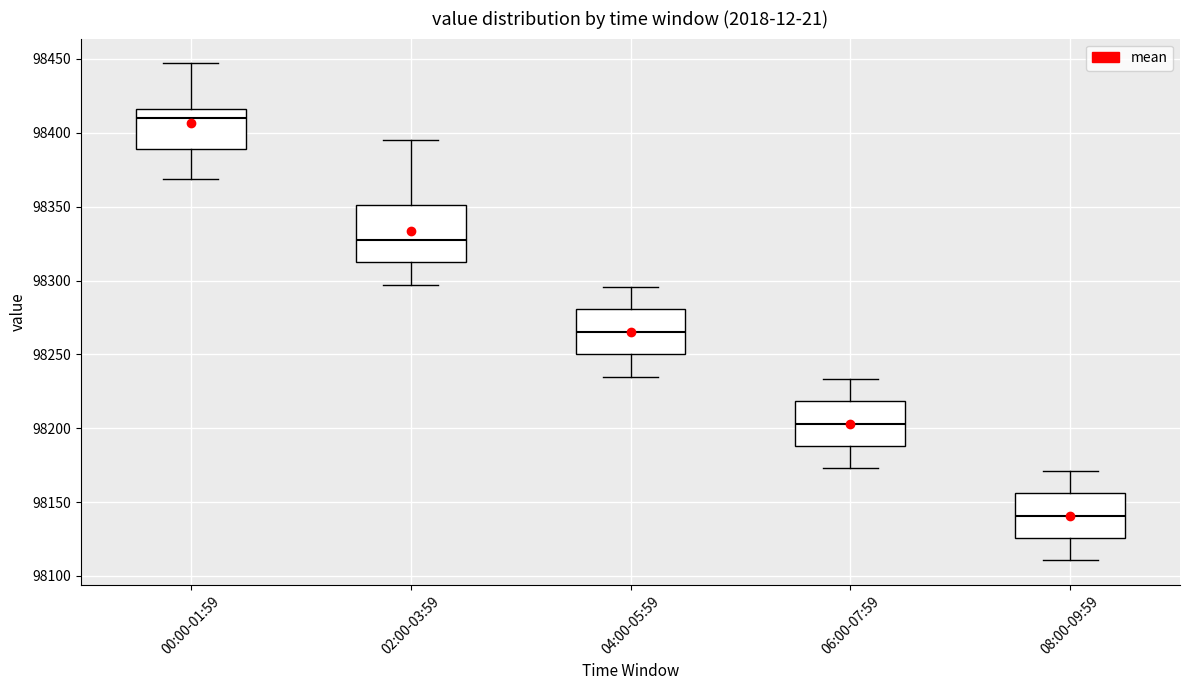

Reading left to right, read every box against the y-axis: the position of its median line, the range the box covers, and the ends of its whiskers. The values are not printed on the chart, so give them approximately, as read against the axis.

00:00-01:59: median 98410, box 98390 to 98415, whiskers 98370 to 98445
02:00-03:59: median 98330, box 98310 to 98350, whiskers 98295 to 98395
04:00-05:59: median 98265, box 98250 to 98280, whiskers 98235 to 98295
06:00-07:59: median 98205, box 98190 to 98220, whiskers 98175 to 98235
08:00-09:59: median 98140, box 98125 to 98155, whiskers 98110 to 98170